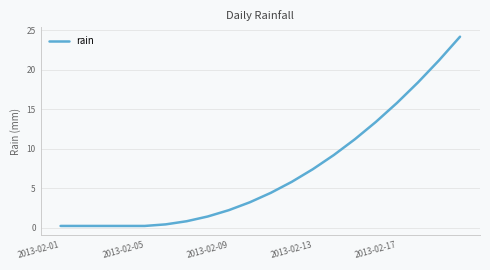

What is the difference between the second highest and second lowest values?

21.0